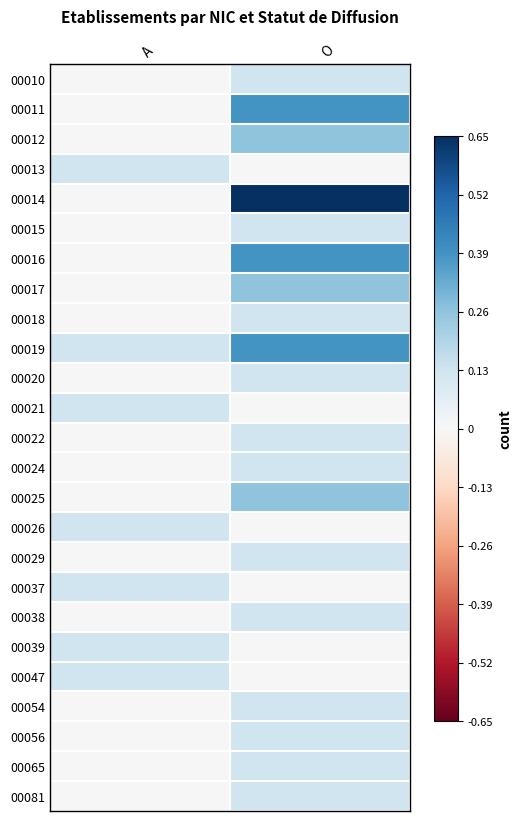

Reading left to right, list all the values displayed in this chart.

00010: A=0.0	O=0.1
00011: A=0.0	O=0.4
00012: A=0.0	O=0.3
00013: A=0.1	O=0.0
00014: A=0.0	O=0.7
00015: A=0.0	O=0.1
00016: A=0.0	O=0.4
00017: A=0.0	O=0.3
00018: A=0.0	O=0.1
00019: A=0.1	O=0.4
00020: A=0.0	O=0.1
00021: A=0.1	O=0.0
00022: A=0.0	O=0.1
00024: A=0.0	O=0.1
00025: A=0.0	O=0.3
00026: A=0.1	O=0.0
00029: A=0.0	O=0.1
00037: A=0.1	O=0.0
00038: A=0.0	O=0.1
00039: A=0.1	O=0.0
00047: A=0.1	O=0.0
00054: A=0.0	O=0.1
00056: A=0.0	O=0.1
00065: A=0.0	O=0.1
00081: A=0.0	O=0.1